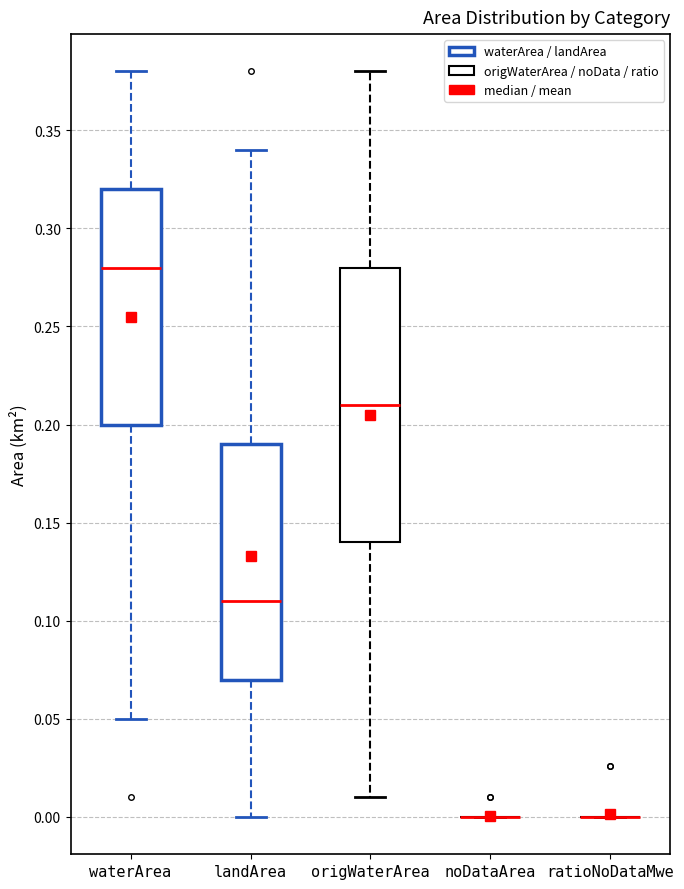

Where is the lower edge of the box for origWaterArea on the y-axis? The values are not printed on the chart, so give them approximately, as read against the axis.

0.14